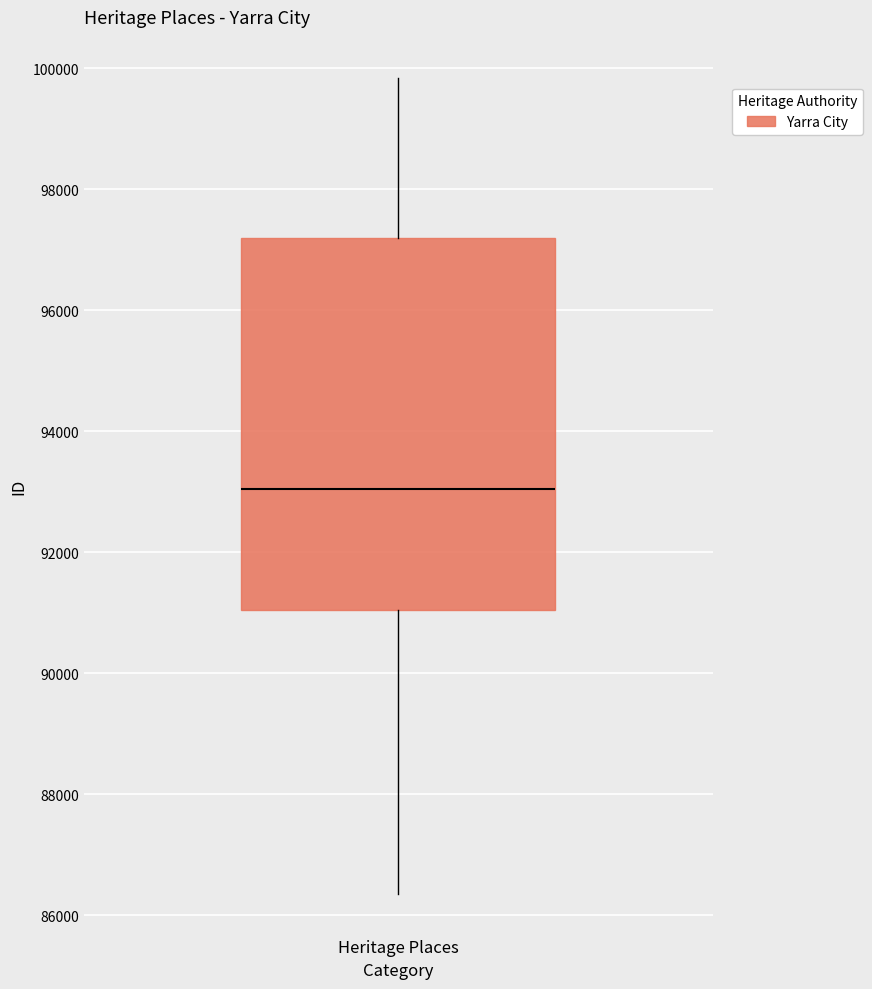

Where does the median line of the box for Heritage Places sit on the y-axis? The values are not printed on the chart, so give them approximately, as read against the axis.

93000